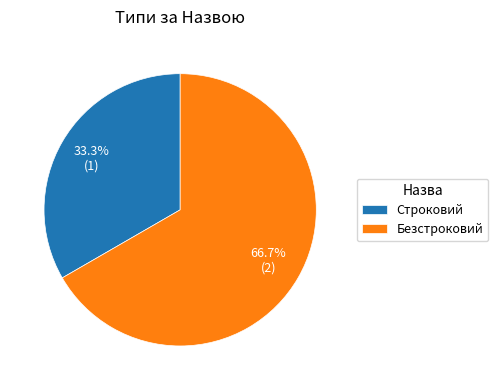

The Строковий slice represents 33% of the pie. True or false?

True